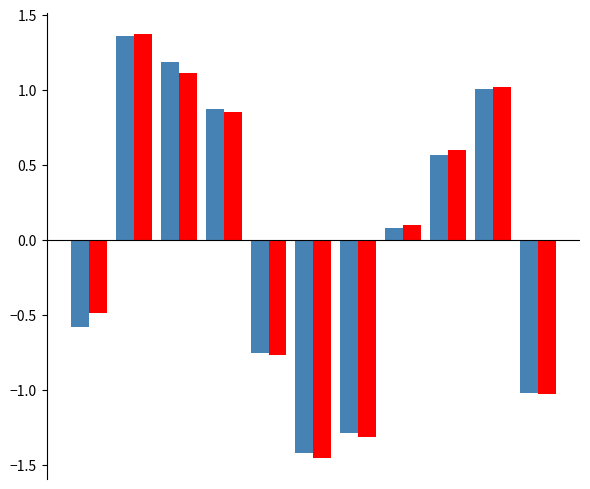

How many series are shown in this chart?

2